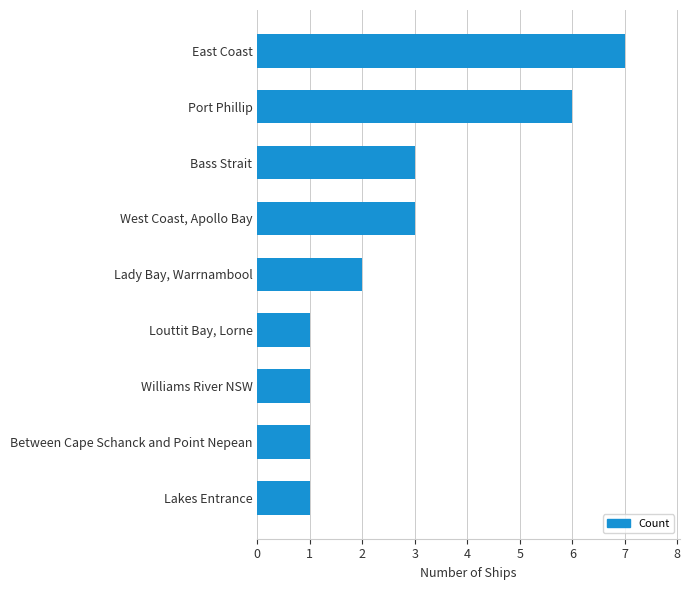

How many categories are shown in the chart?

9